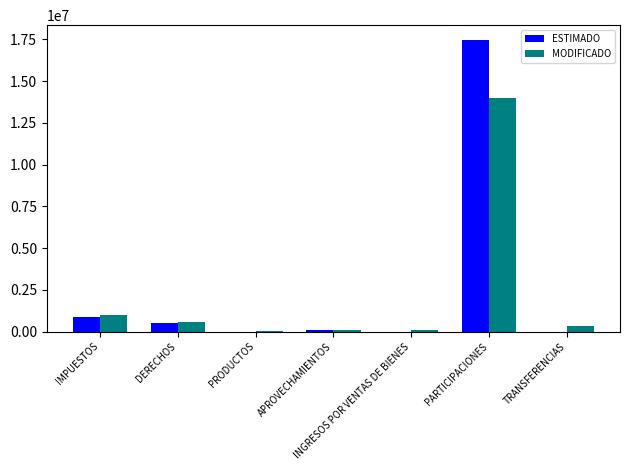

Read the ESTIMADO value at APROVECHAMIENTOS.

109963.0